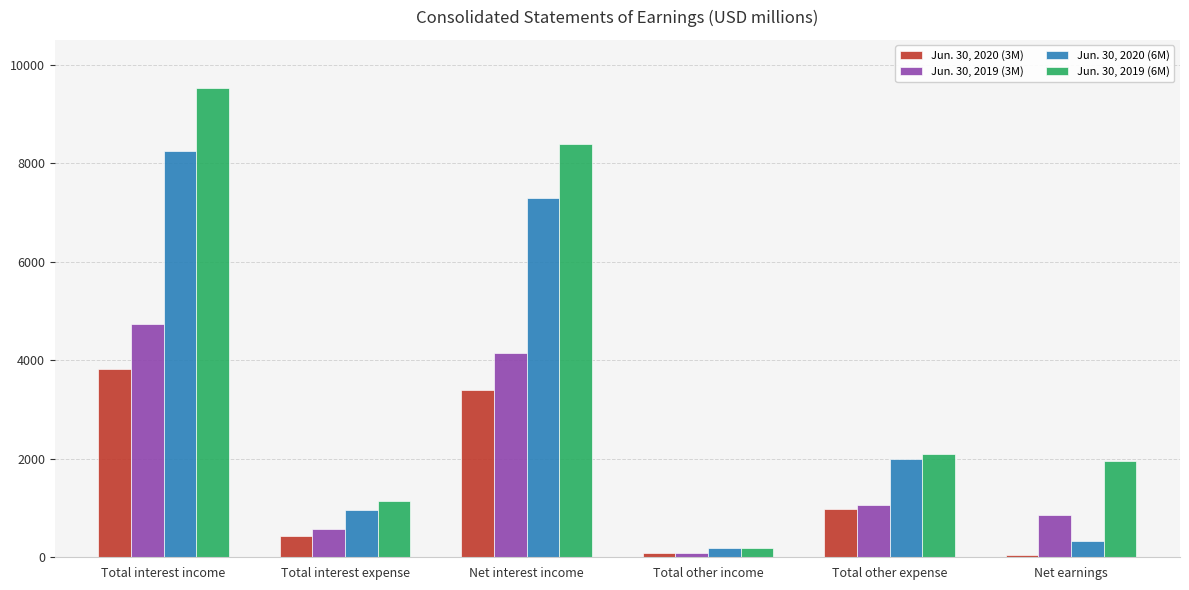

Reading left to right, list all the values displayed in this chart.

Jun. 30, 2020 (3M): Total interest income=3830	Total interest expense=434	Net interest income=3396	Total other income=95	Total other expense=986	Net earnings=48
Jun. 30, 2019 (3M): Total interest income=4738	Total interest expense=583	Net interest income=4155	Total other income=90	Total other expense=1059	Net earnings=853
Jun. 30, 2020 (6M): Total interest income=8237	Total interest expense=951	Net interest income=7286	Total other income=192	Total other expense=1988	Net earnings=334
Jun. 30, 2019 (6M): Total interest income=9524	Total interest expense=1143	Net interest income=8381	Total other income=182	Total other expense=2102	Net earnings=1960